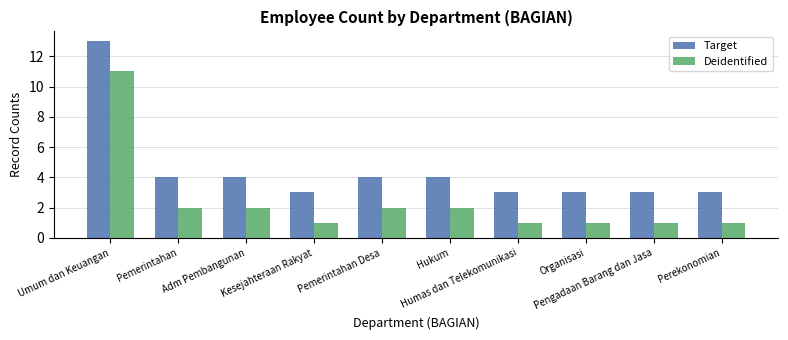

How many values in the Deidentified series are below 2?

5